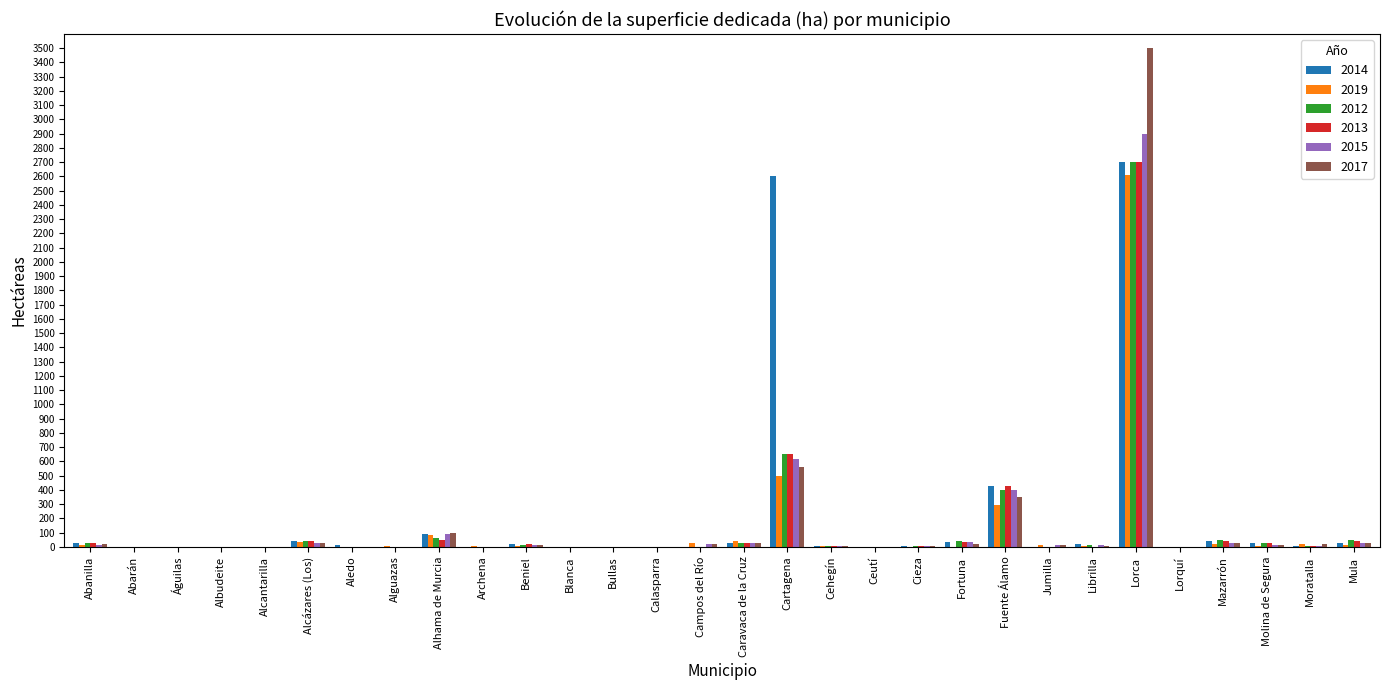

At which label is 2014 closest to 1350?

Fuente Álamo